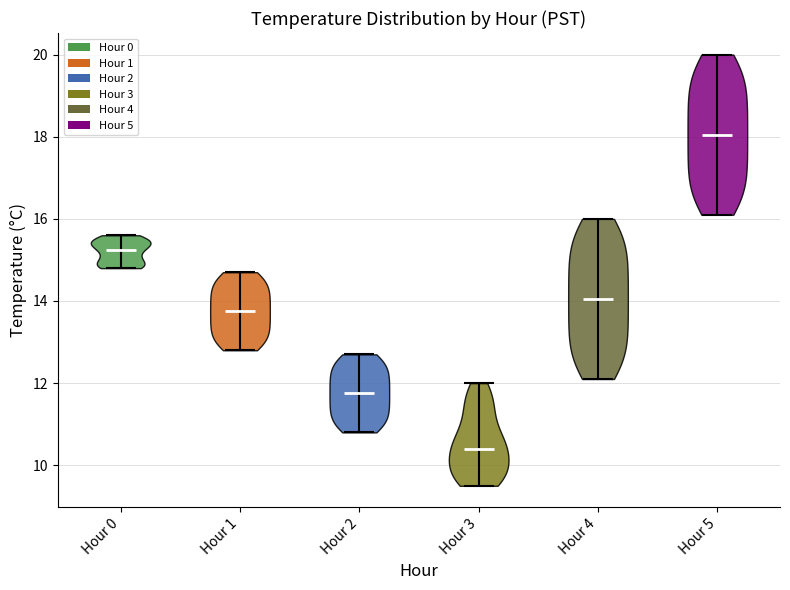

Which violin has the highest median line?

Hour 5